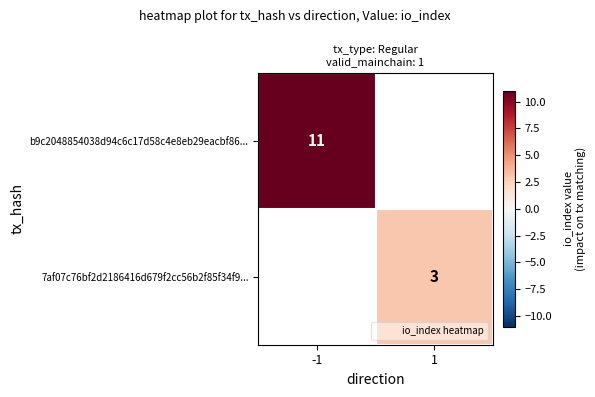

At which category does the chart reach its peak across all series?

-1